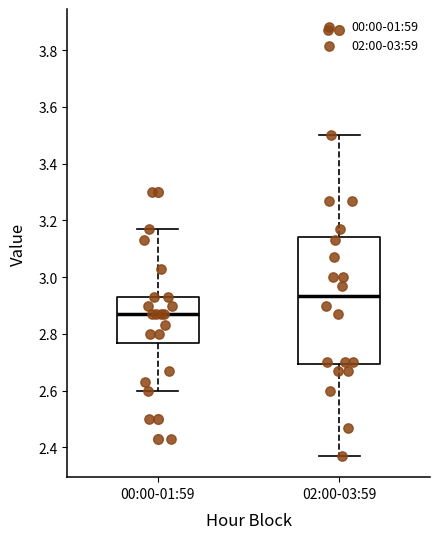

Which box has the lowest median line?

00:00-01:59